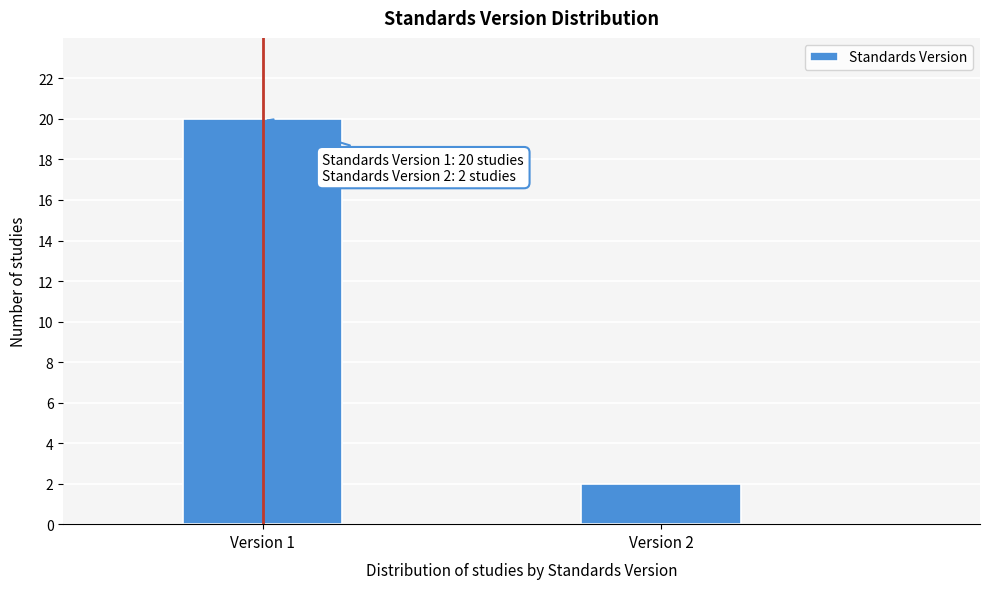

Reading left to right, extract all data points from this chart.

Version 1=20	Version 2=2